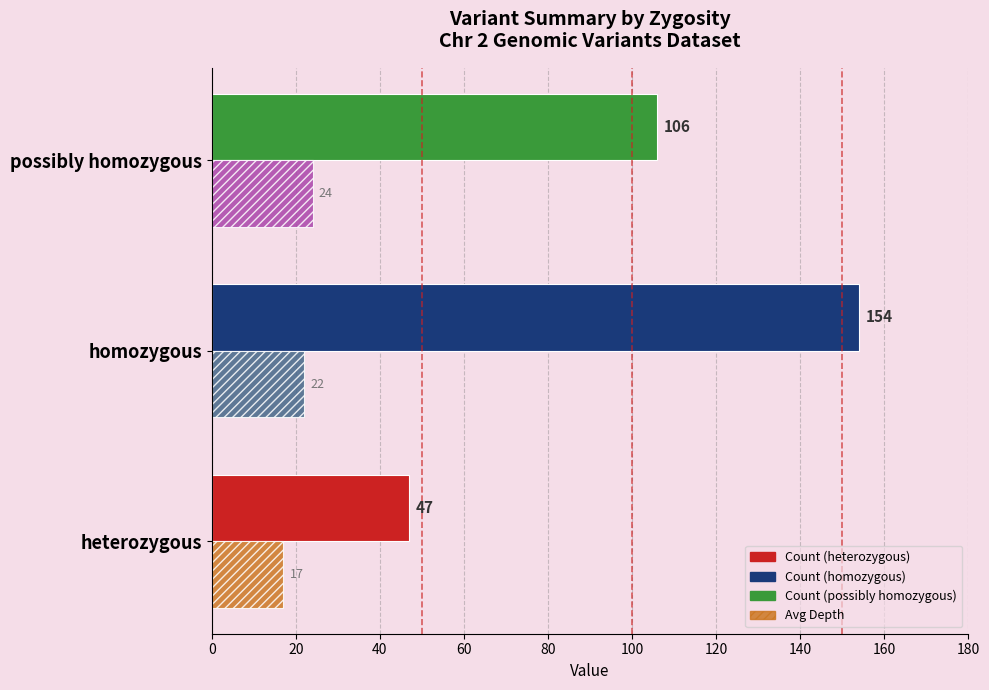

Which label corresponds to the largest value in the chart?

homozygous